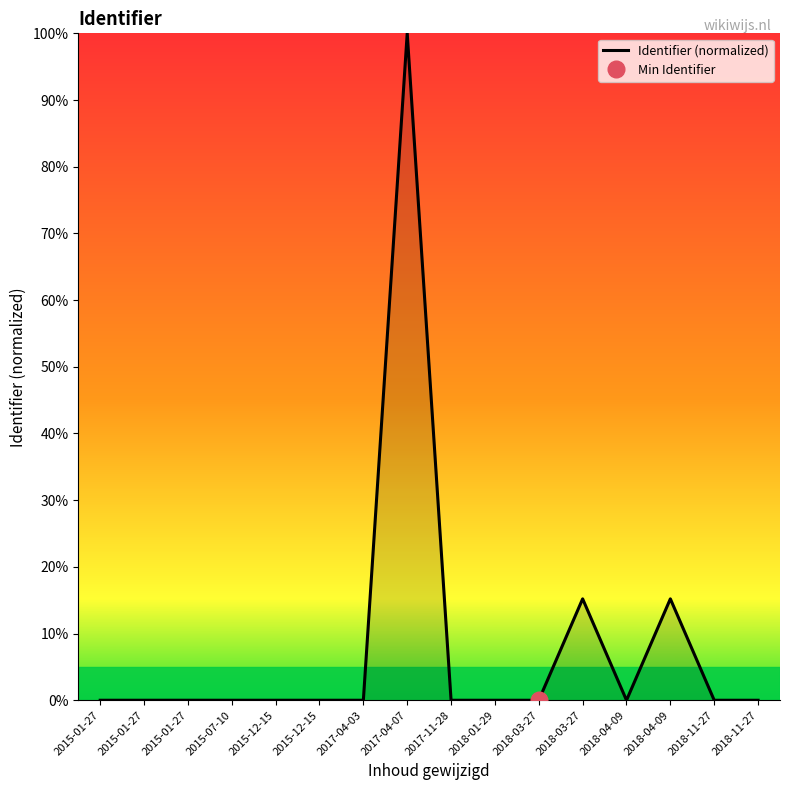

The chart shows a value of 0.0 at 2018-11-27. True or false?

False